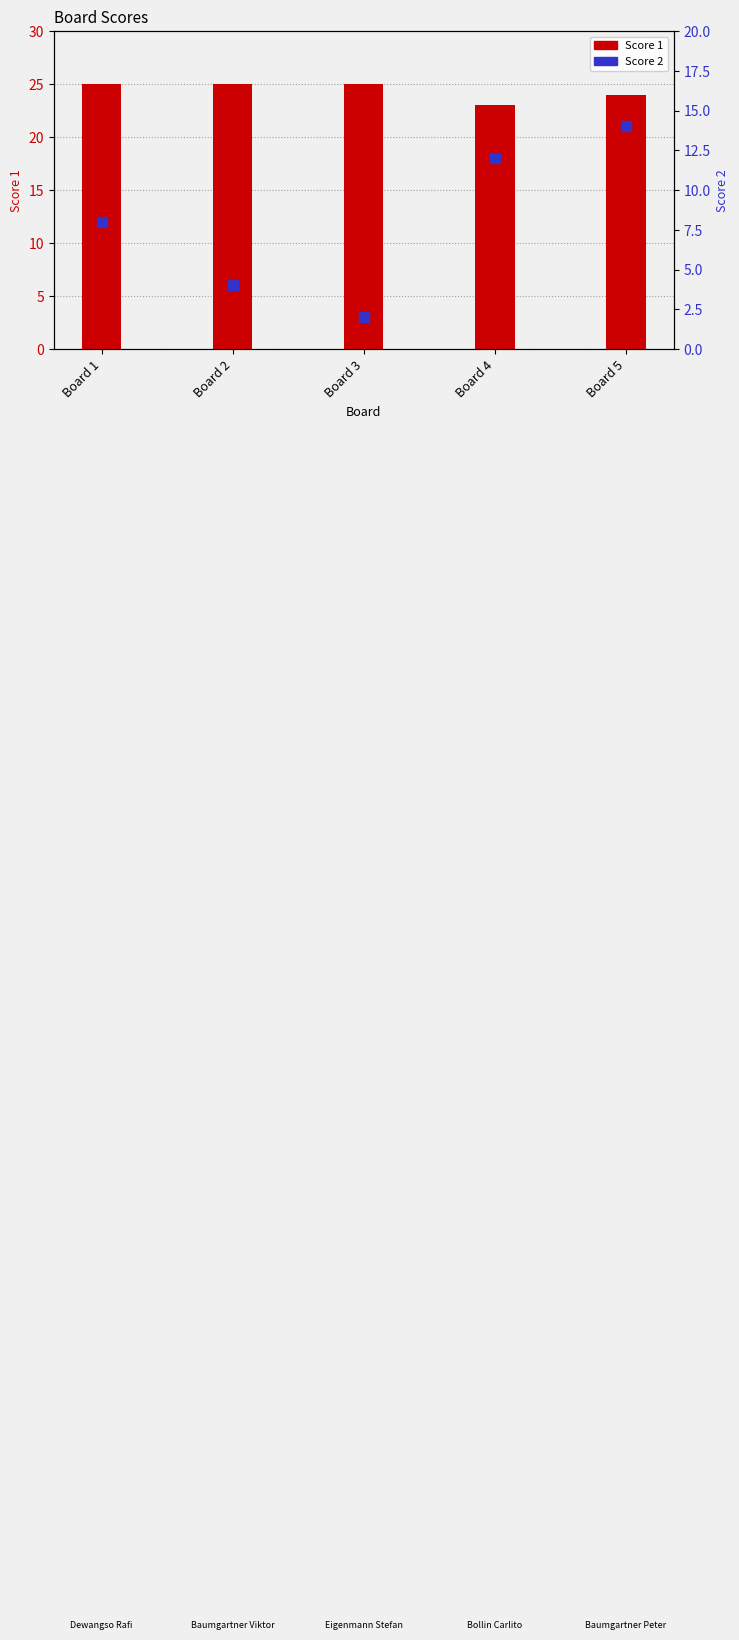

Is the value of Score 1 at Board 1 greater than the value of Score 2 at Board 5?

Yes